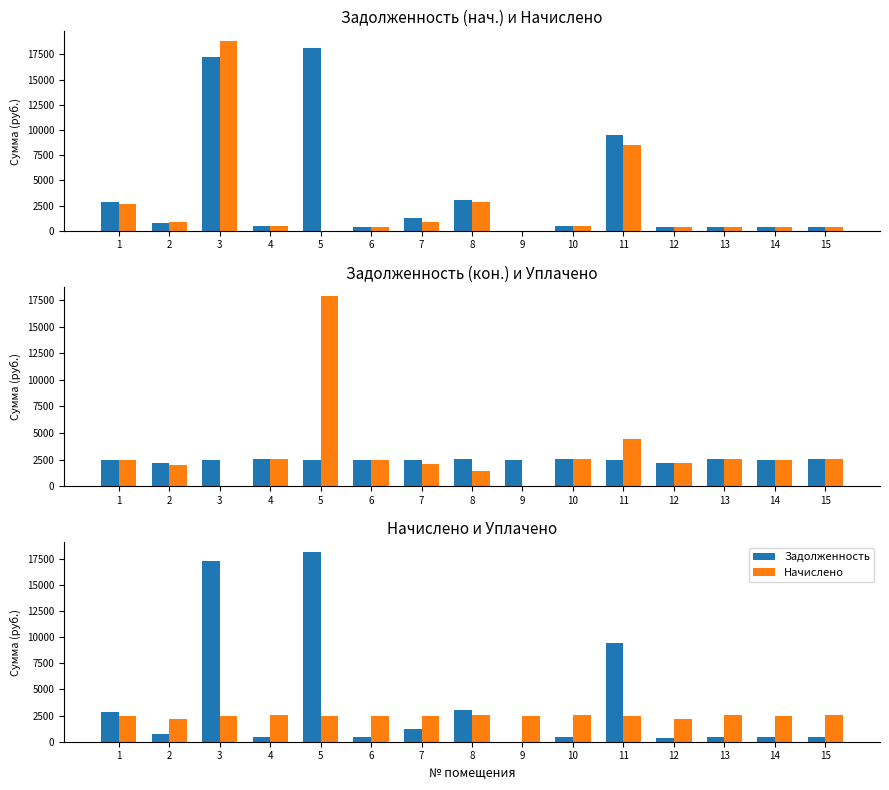

Is the value of Задолженность (нач.) at 6 greater than the value of Задолженность at 10?

No